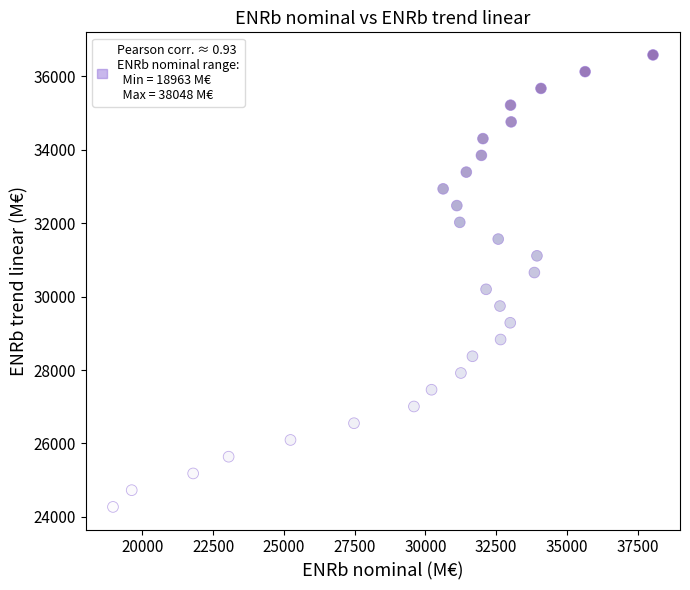

What is the range of Y values (max minus min)?

12315.5